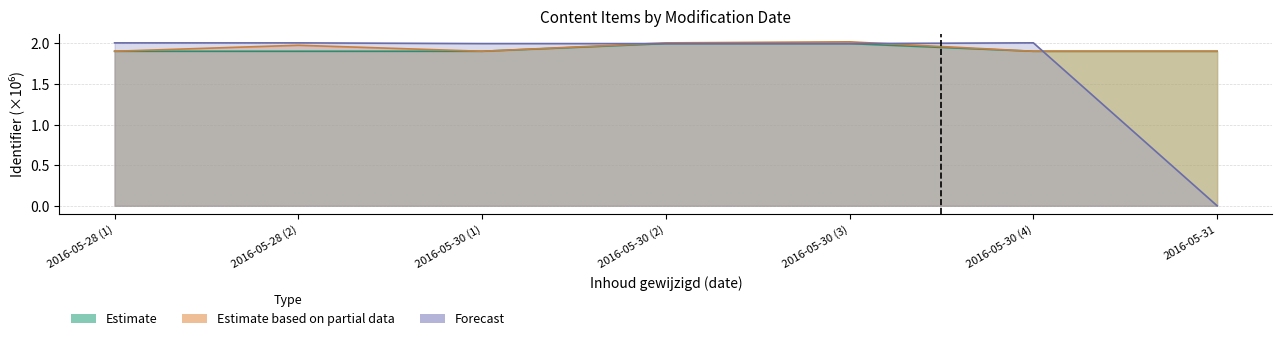

Is the value of Forecast at 2016-05-31 greater than the value of Estimate at 2016-05-30 (3)?

No